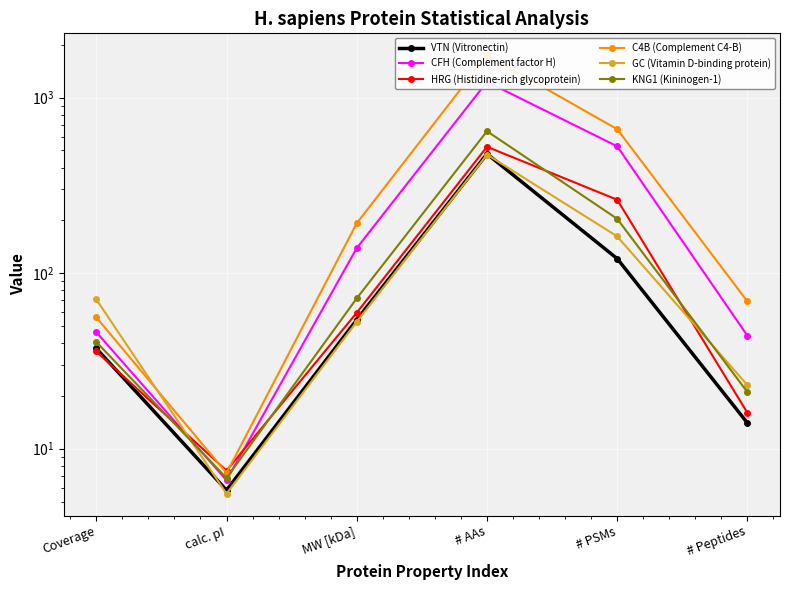

What is the difference between the highest and lowest values at # PSMs?

540.0